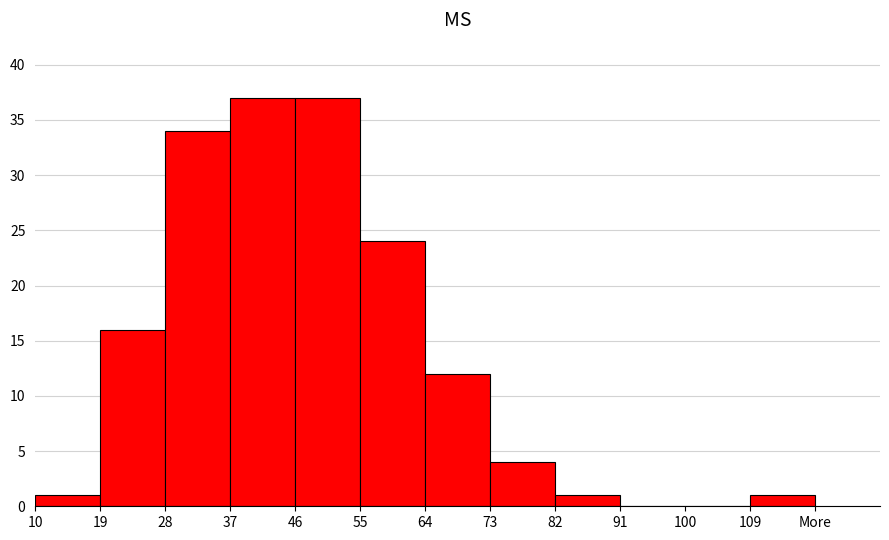

Reading left to right, what are all the values shown in this chart?

10=1	19=16	28=34	37=37	46=37	55=24	64=12	73=4	82=1	91=0	100=0	109=1